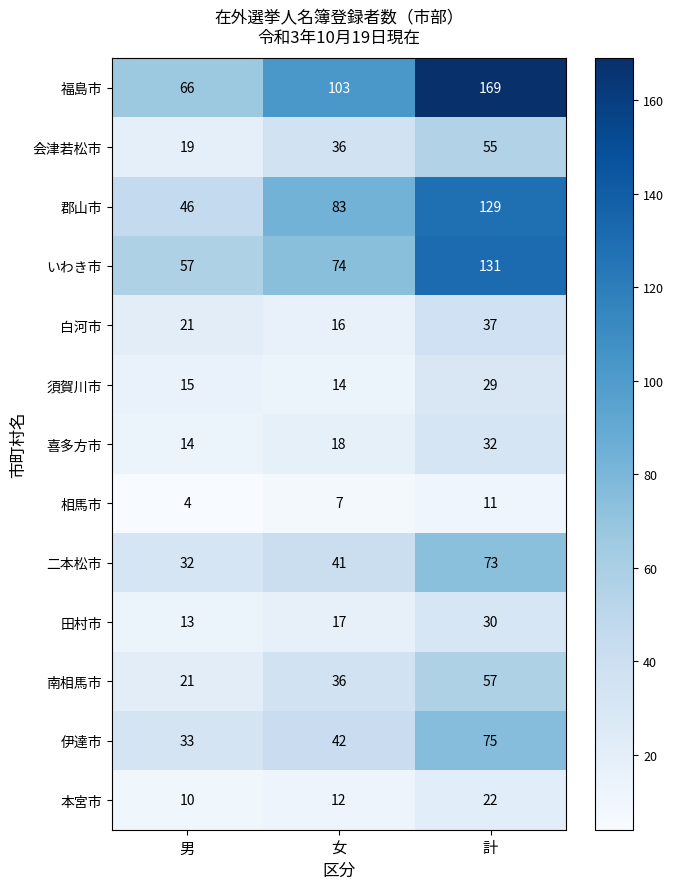

At which category is the sum across all series the highest?

計